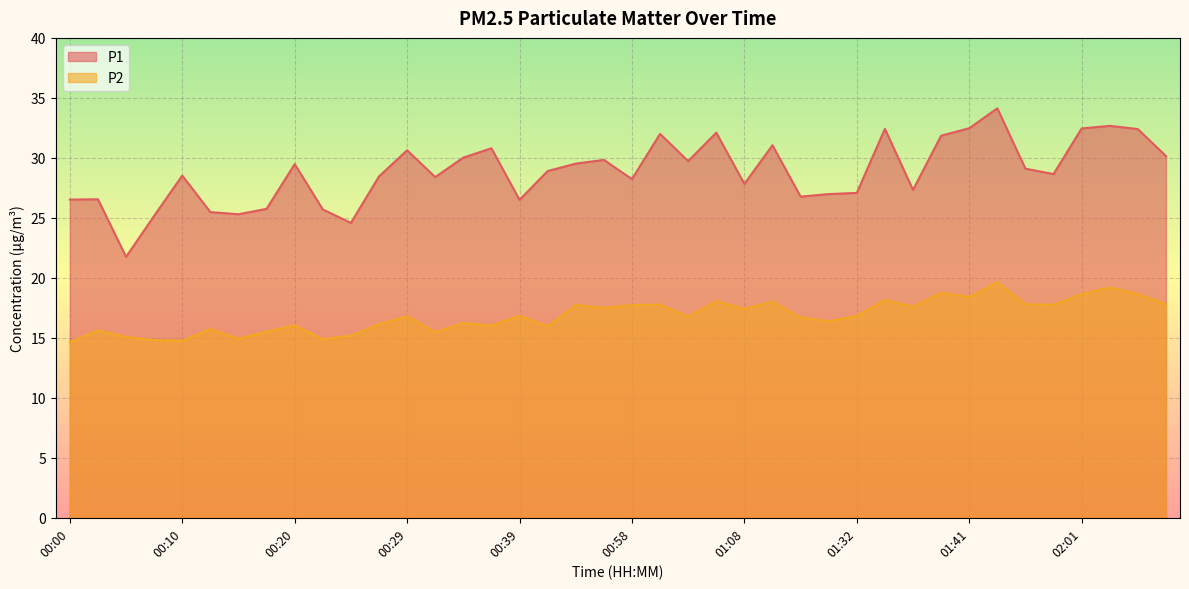

Which series has the largest total across all categories?

P1